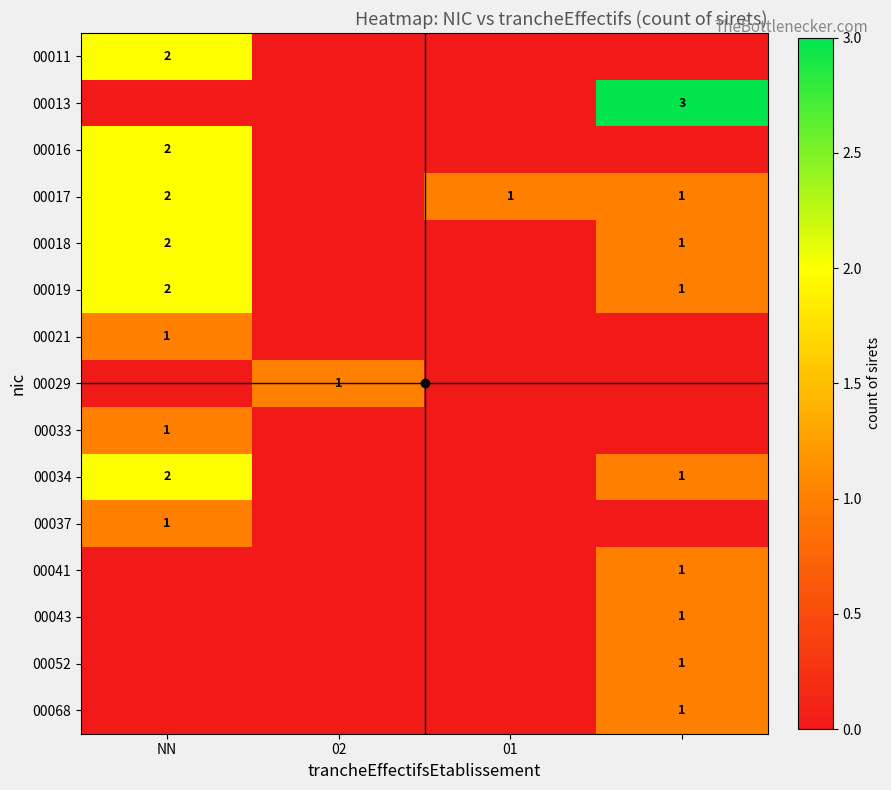

The value of 00017 at 01 is 1. True or false?

True